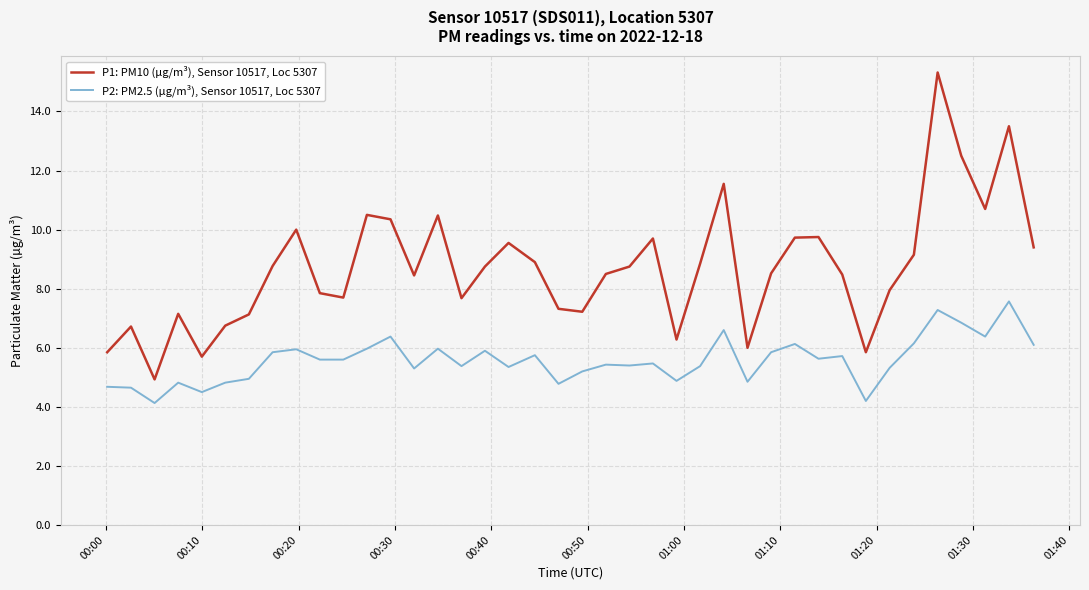

List the series in order of their overall mean, highest first.

P1: PM10 (µg/m³), Sensor 10517, Loc 5307, P2: PM2.5 (µg/m³), Sensor 10517, Loc 5307